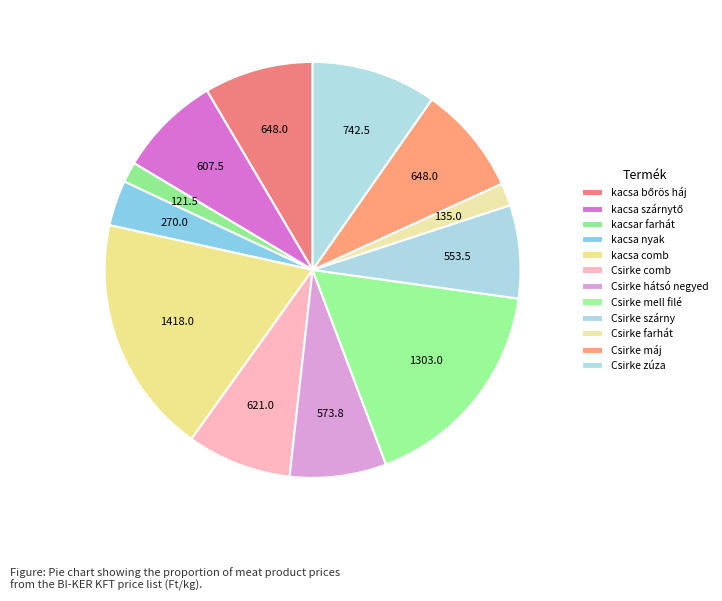

To the nearest percent, what is the difference between the Csirke mell filé and Csirke szárny slice percentages?

10%